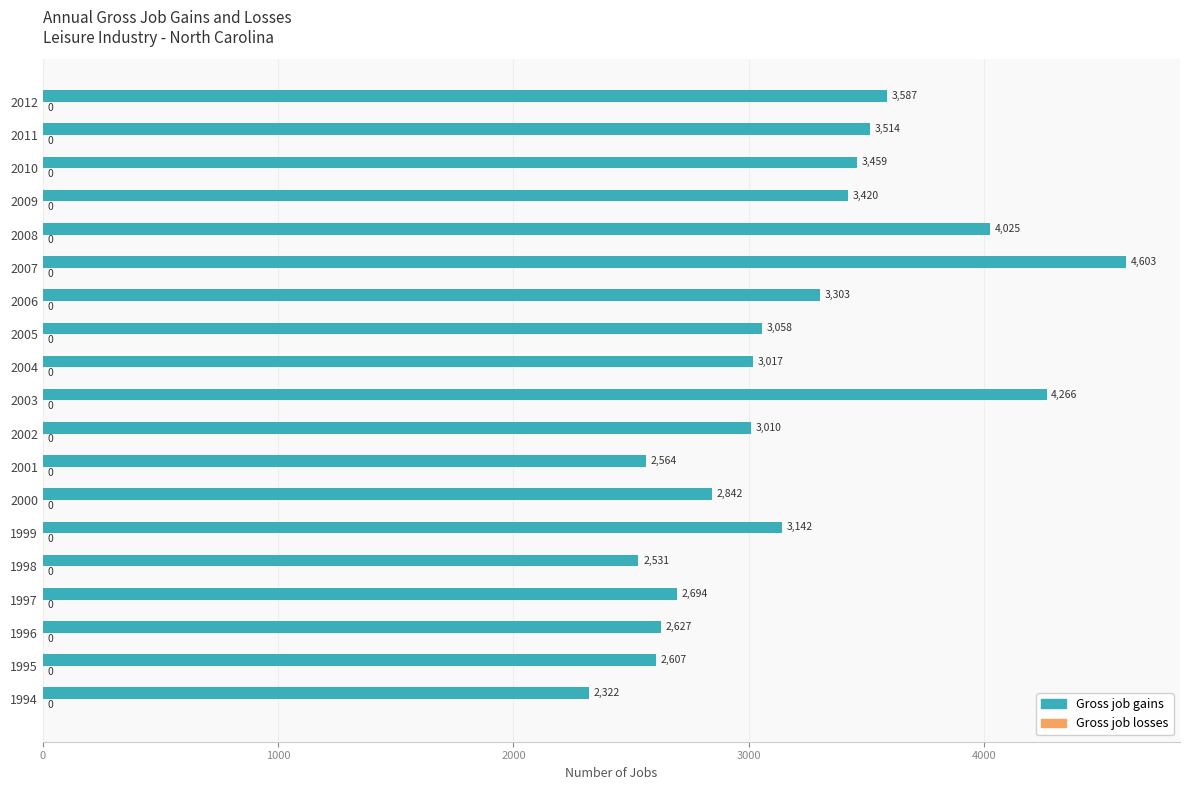

List the labels in order of value, smallest first.

1994, 1998, 2001, 1995, 1996, 1997, 2000, 2002, 2004, 2005, 1999, 2006, 2009, 2010, 2011, 2012, 2008, 2003, 2007